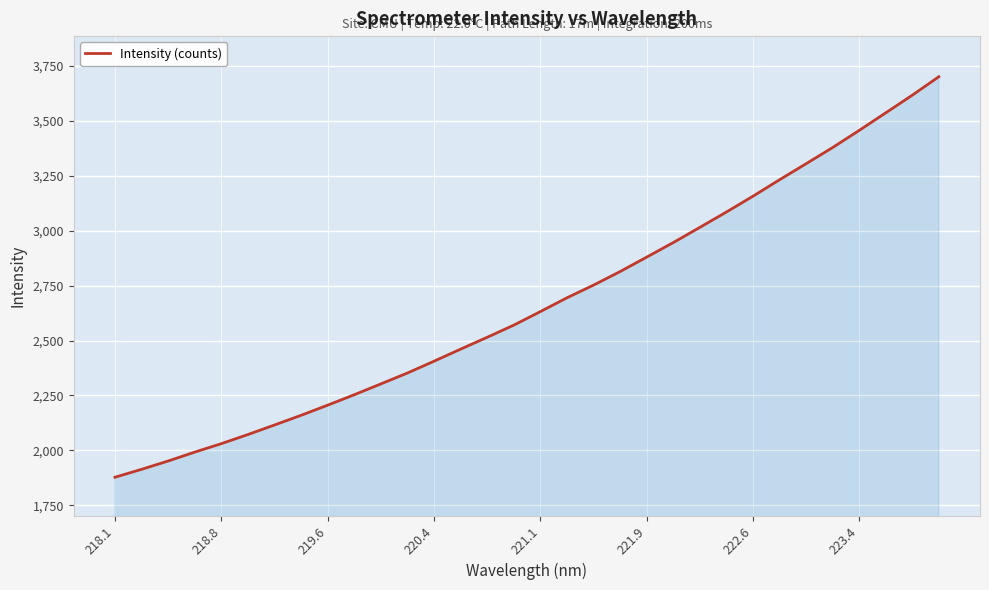

What is the greatest value displayed?

3701.5